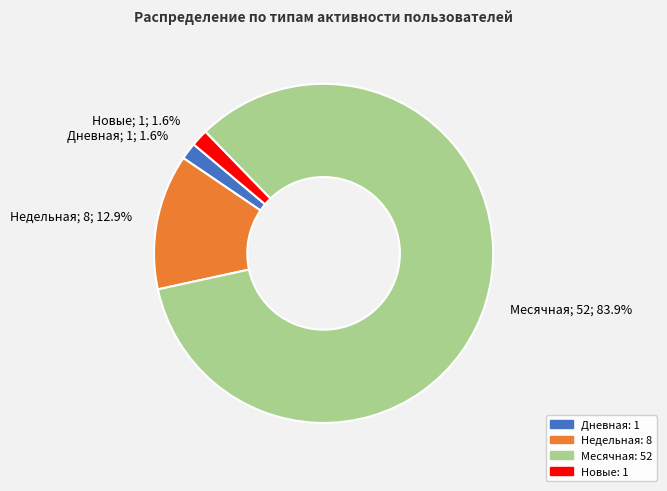

Is there a majority slice in this chart?

Yes